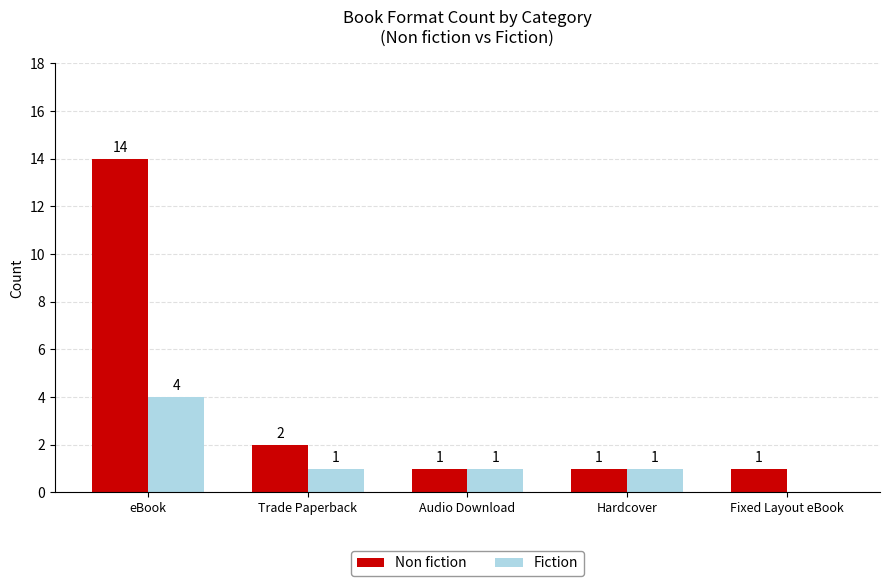

Is it true that Non fiction equals 1 at Fixed Layout eBook?

True